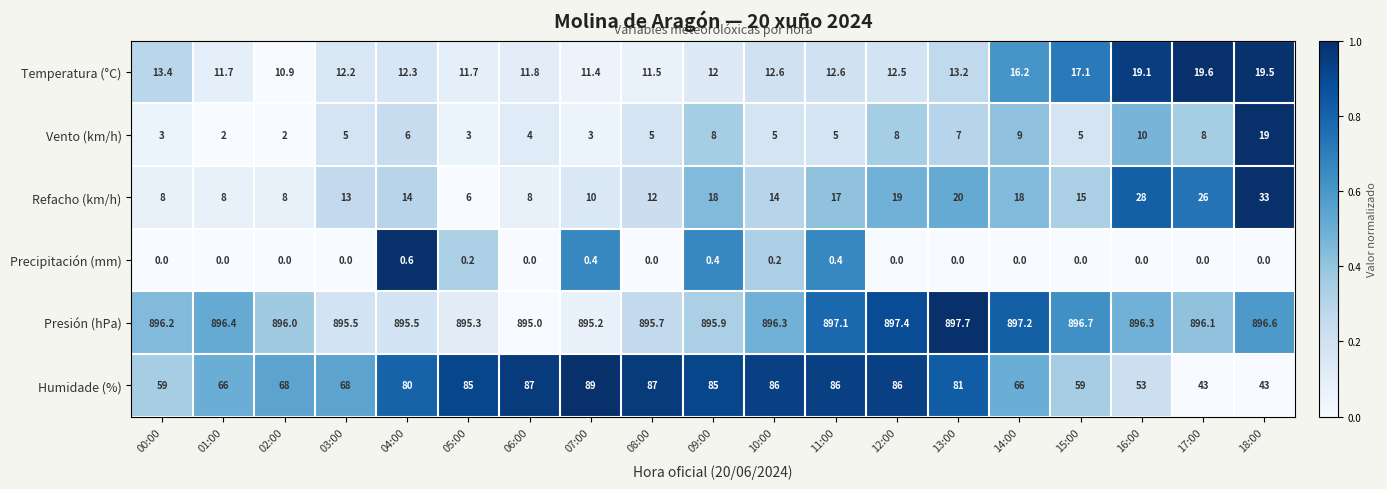

How many categories are shown in the chart?

19